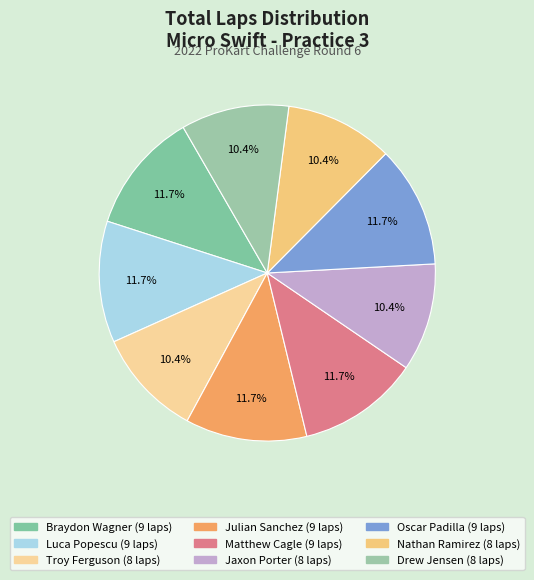

Which slice is the smallest?

Troy Ferguson